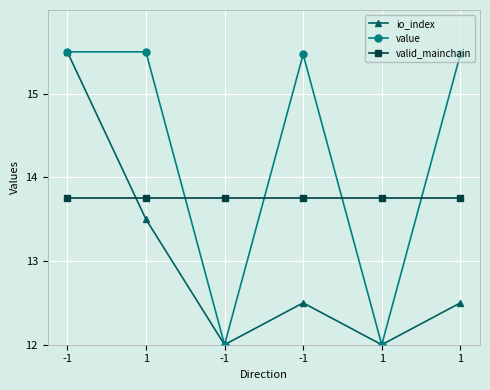

True or false: io_index has more than 1 points higher than both neighbors.

False